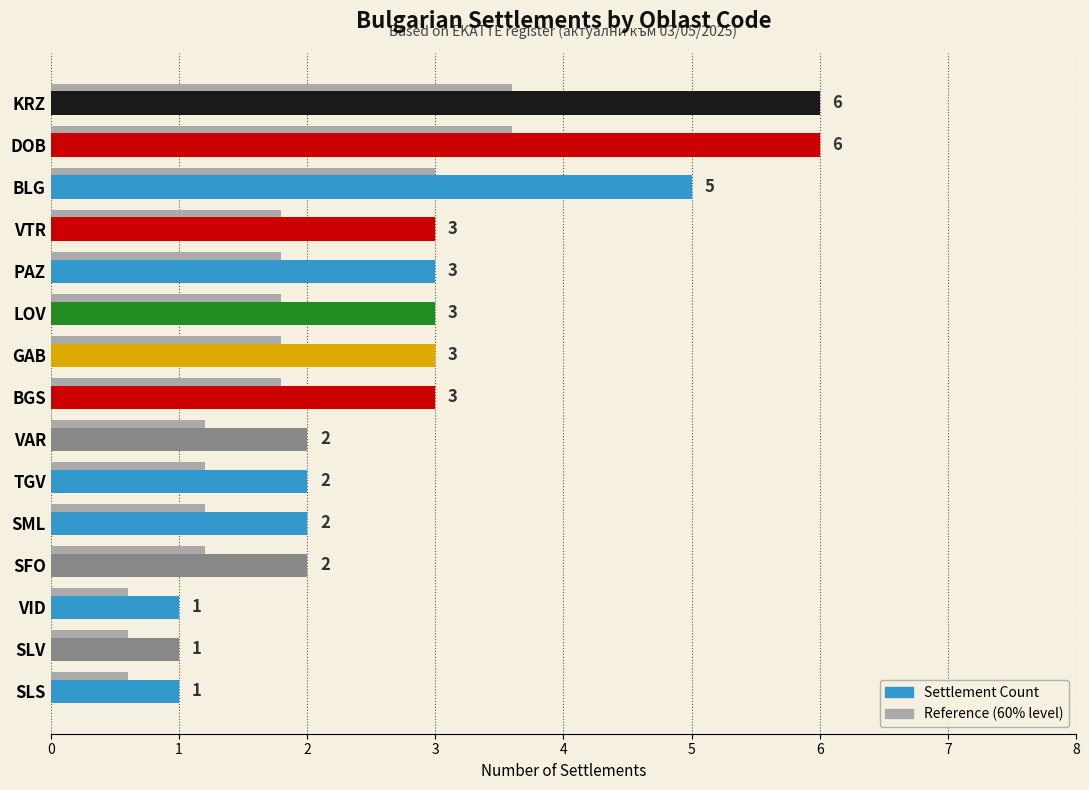

What is the greatest value displayed?

6.0